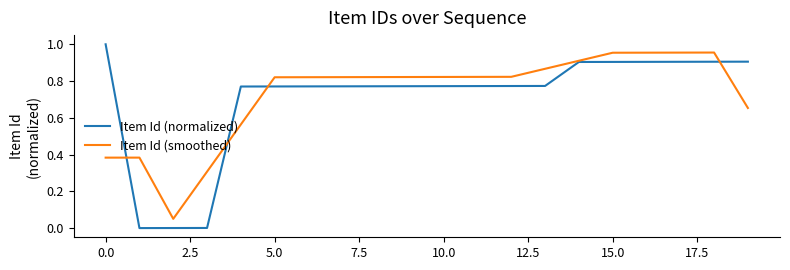

Which series has the widest spread of values?

Item Id (normalized)